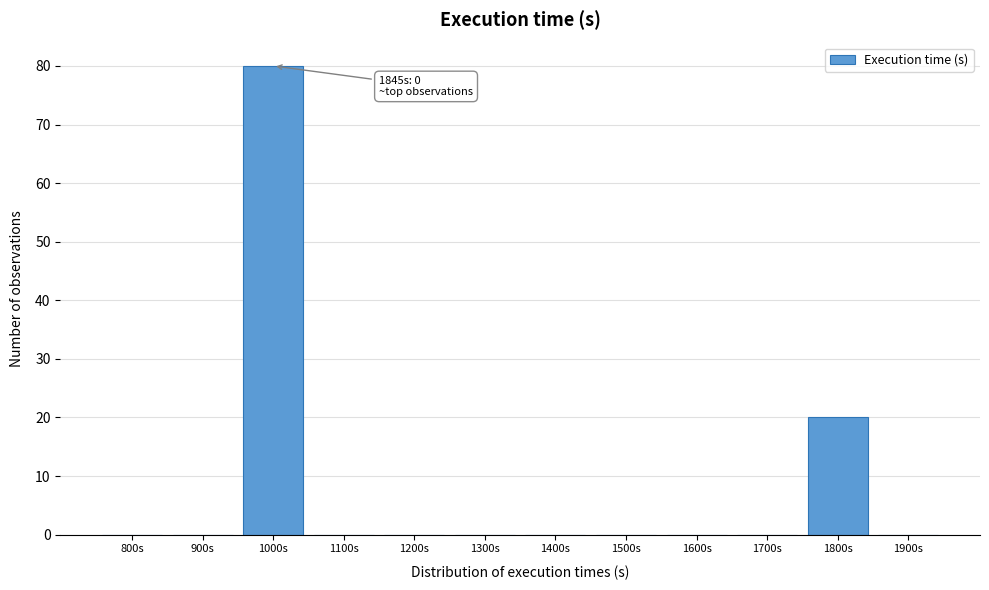

Reading right to left, what are all the values shown in this chart?

1900s=0	1800s=20	1700s=0	1600s=0	1500s=0	1400s=0	1300s=0	1200s=0	1100s=0	1000s=80	900s=0	800s=0